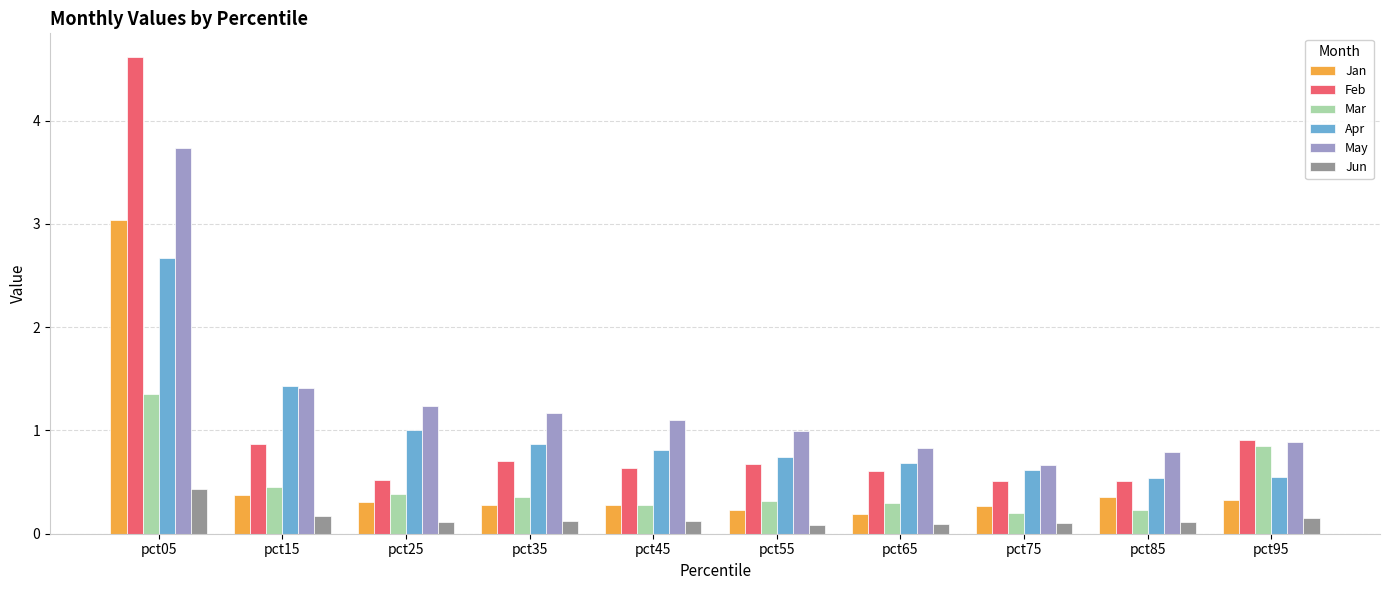

Rank the series by their maximum value, from highest to lowest.

Feb, May, Jan, Apr, Mar, Jun